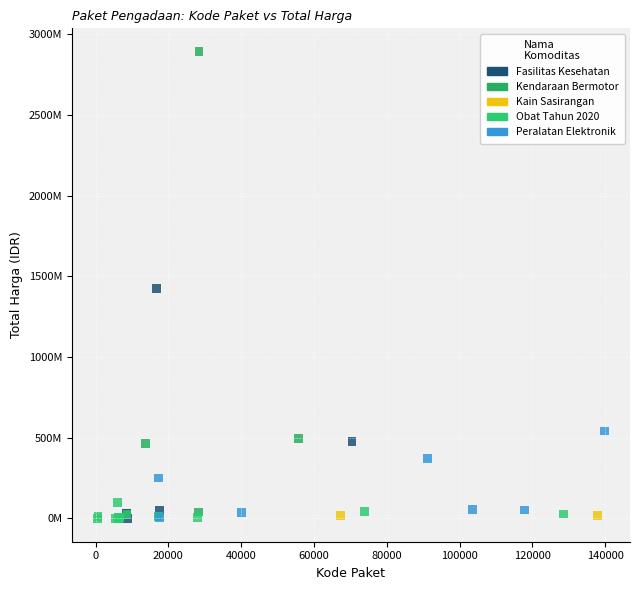

What are all the series names shown in the legend?

Fasilitas Kesehatan, Kendaraan Bermotor, Kain Sasirangan, Obat Tahun 2020, Peralatan Elektronik